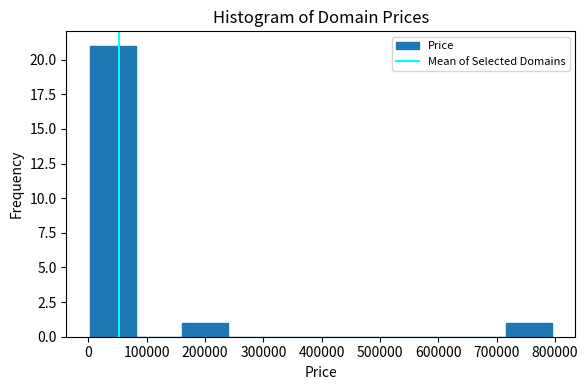

Reading left to right, list every bar in this chart as the range it spans on the x-axis followed by its height. Neither the bar edges nor the heights are printed on the chart, so give them approximately, as read against the axes.

0 to 80000: 21
80000 to 160000: 0
160000 to 240000: 1
240000 to 320000: 0
320000 to 400000: 0
400000 to 480000: 0
480000 to 560000: 0
560000 to 640000: 0
640000 to 720000: 0
720000 to 790000: 1